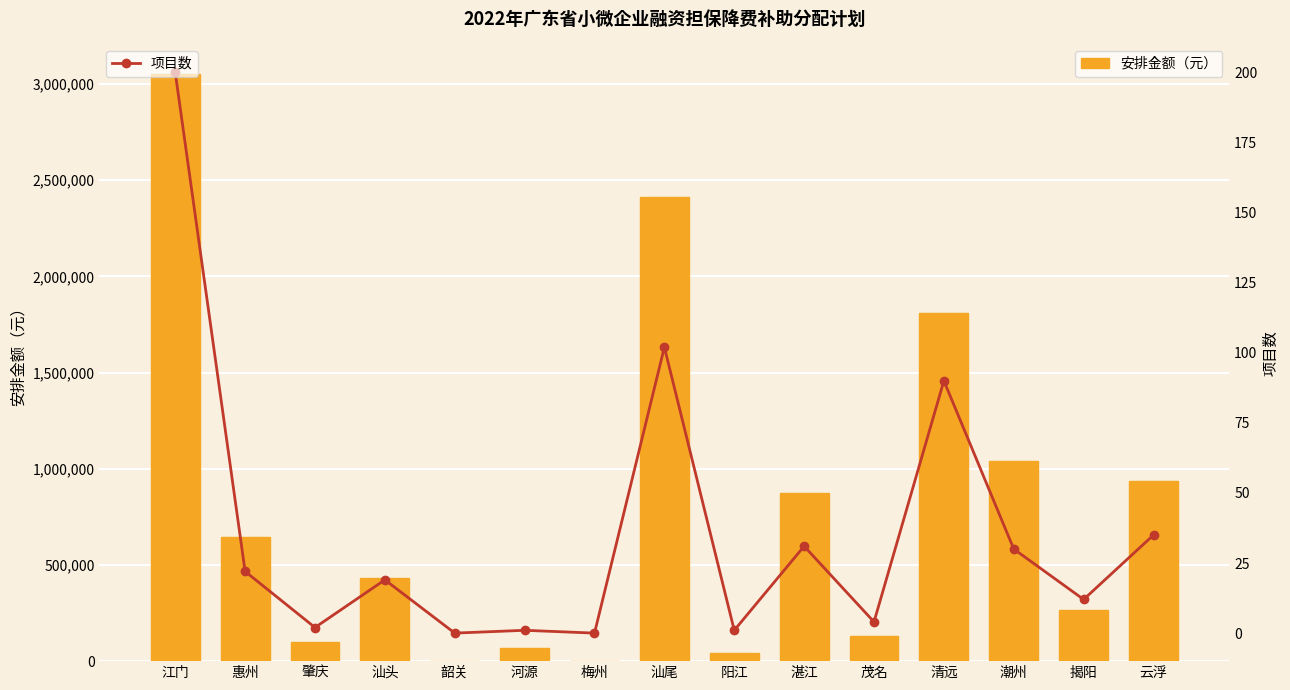

What is the spread (max minus min) of values at 河源?

68999